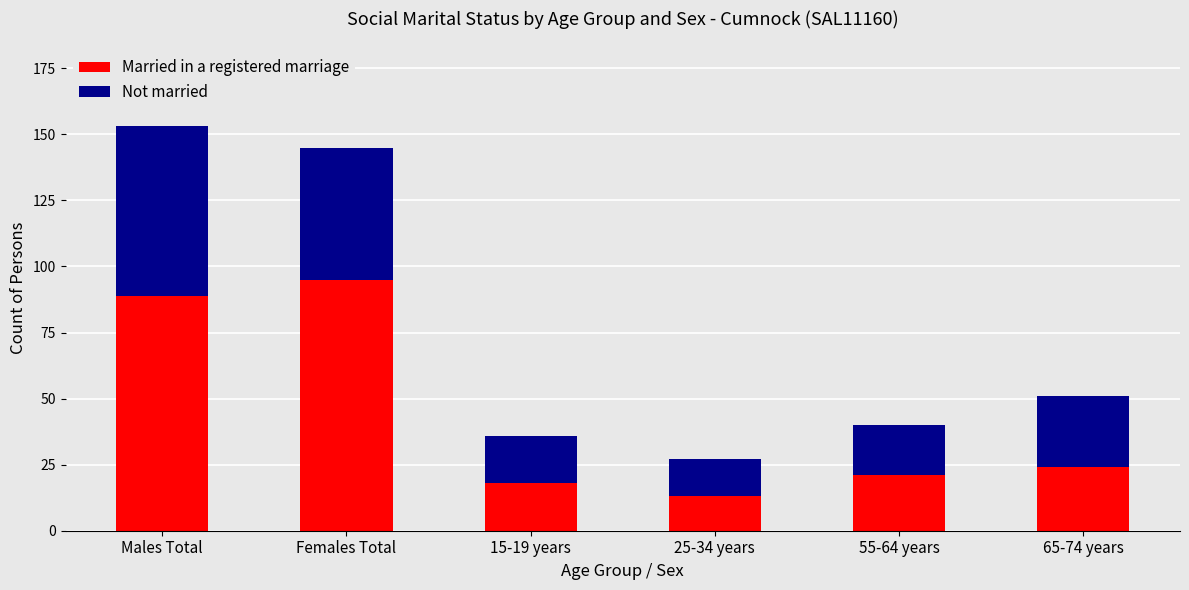

What is the minimum value for Married in a registered marriage?

13